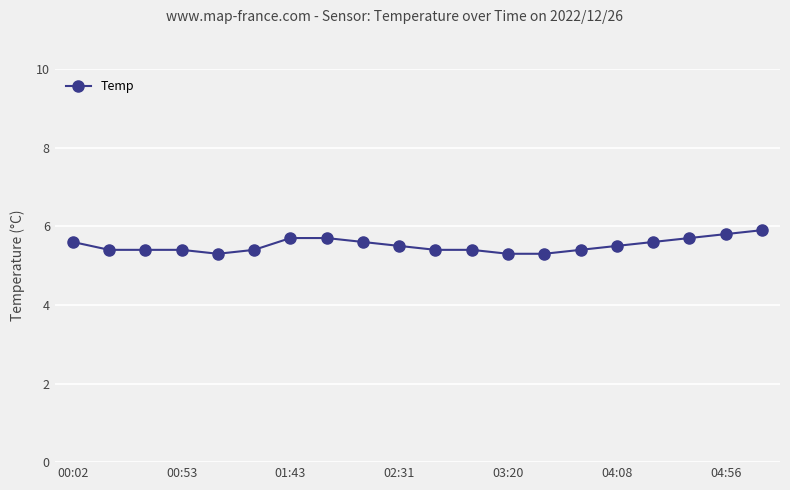

What is the difference between the second highest and second lowest values?

0.5